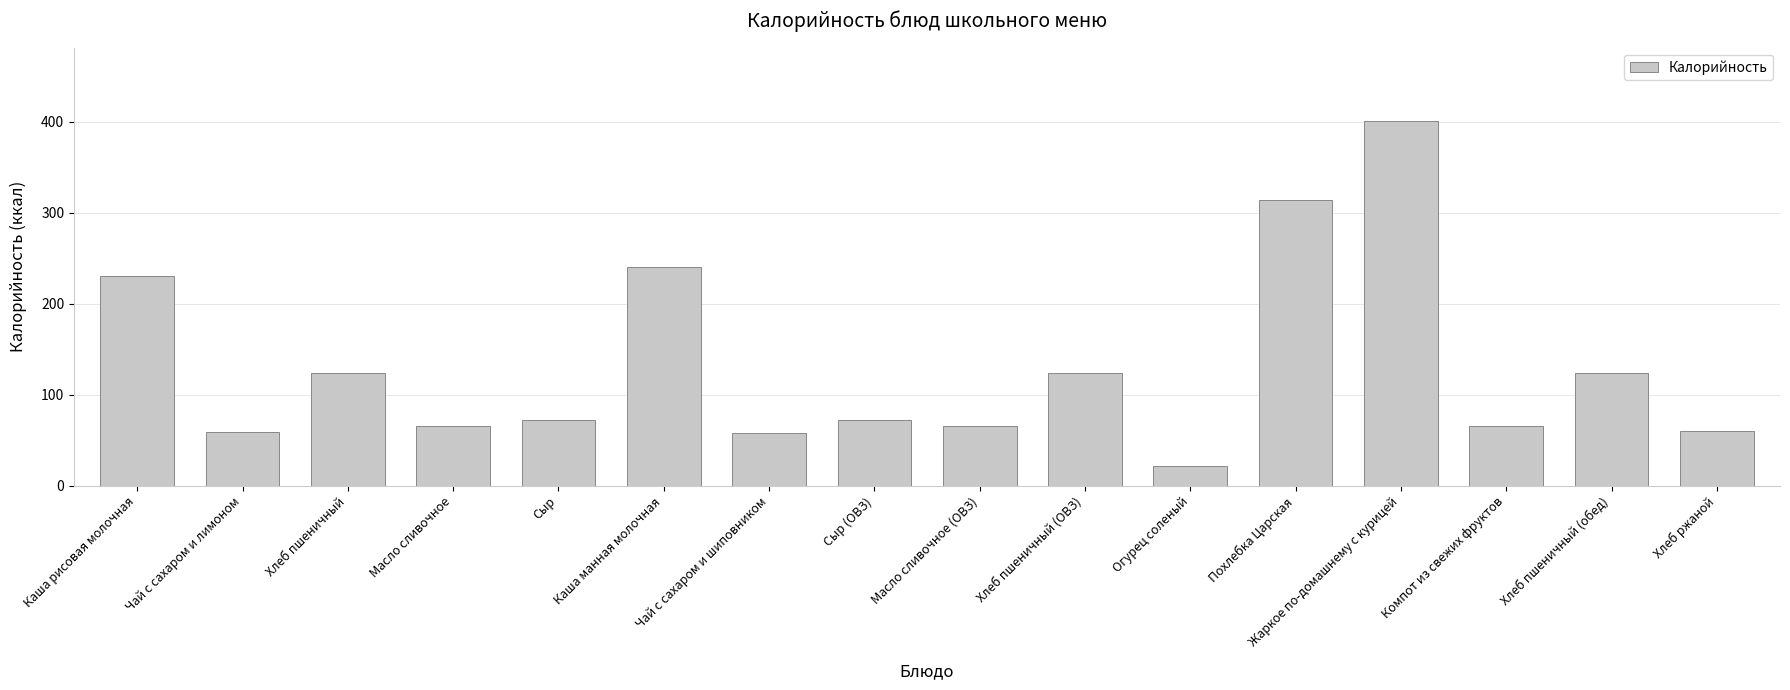

True or false: the data shows 313.8 at Похлебка Царская.

True